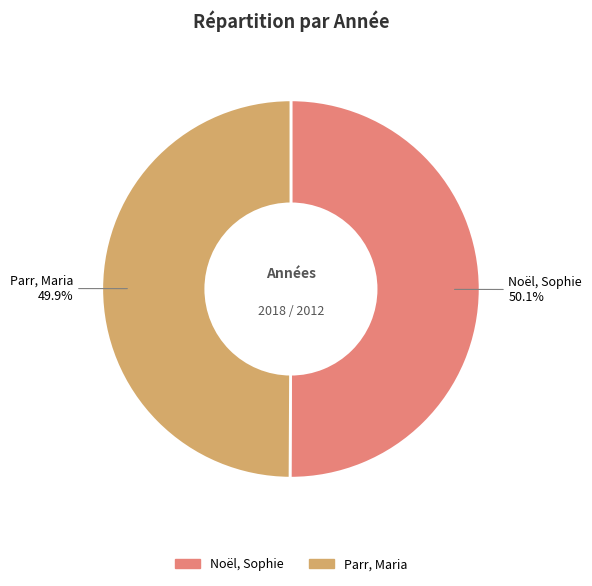

The Parr, Maria slice represents 50% of the pie. True or false?

True